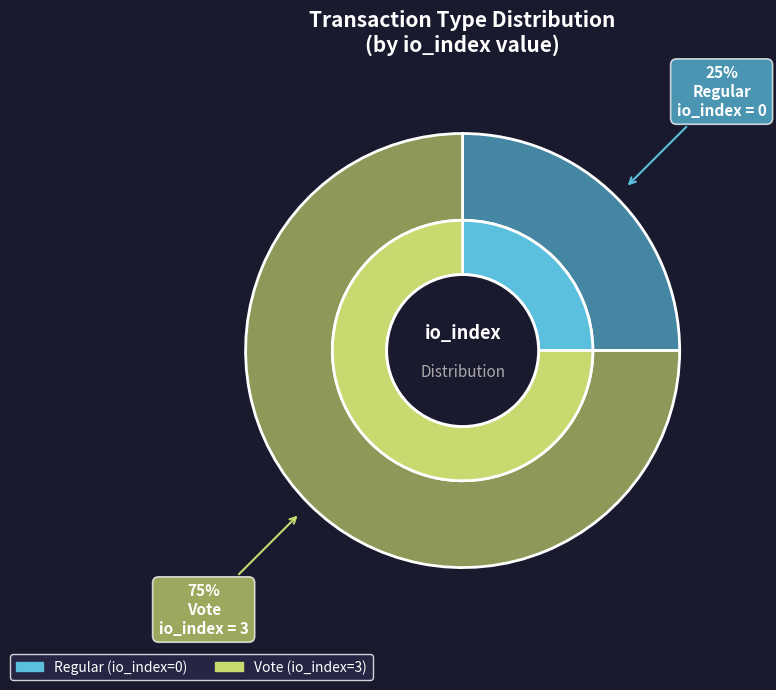

Which slice is the smallest?

Regular (io_index=0)